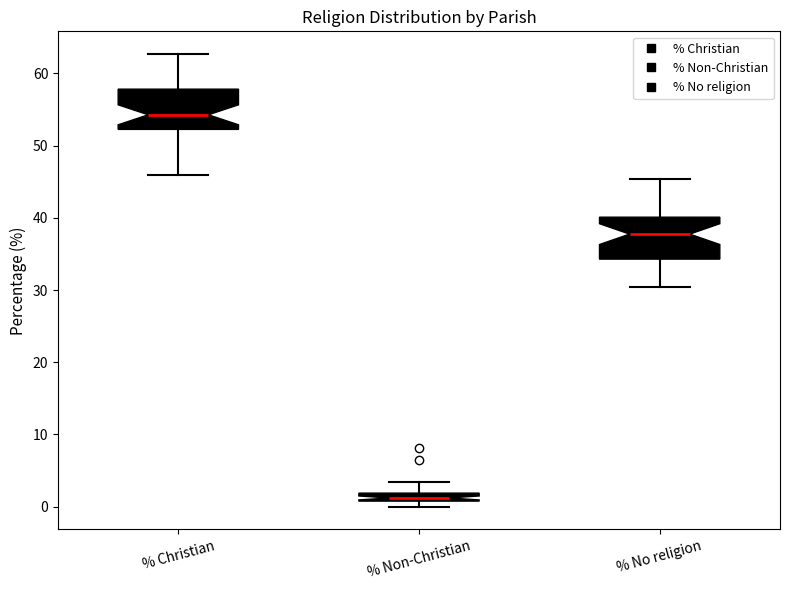

Where is the lower edge of the box for % No religion on the y-axis? The values are not printed on the chart, so give them approximately, as read against the axis.

34